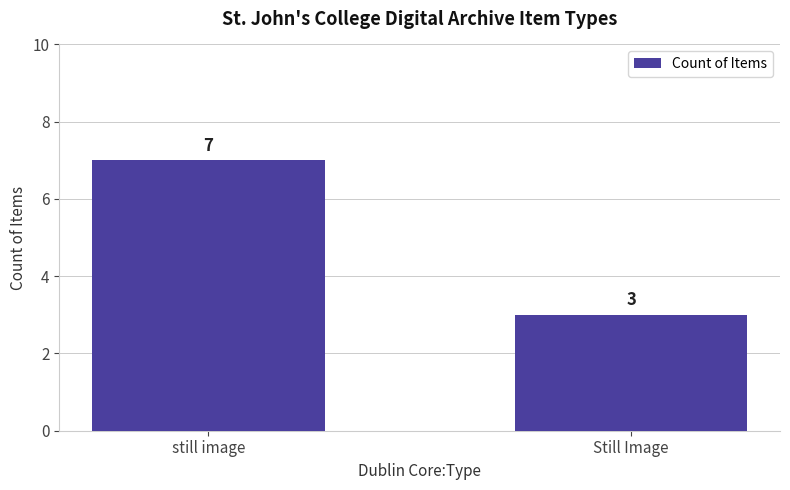

What is the change in value from still image to Still Image?

-4